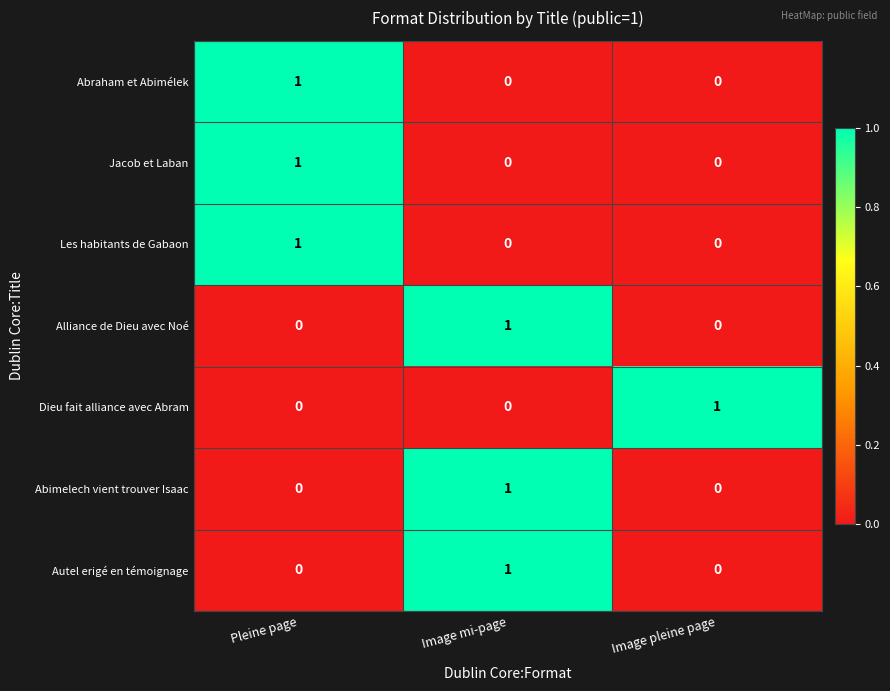

What is the difference between the highest and lowest values at Image pleine page?

1